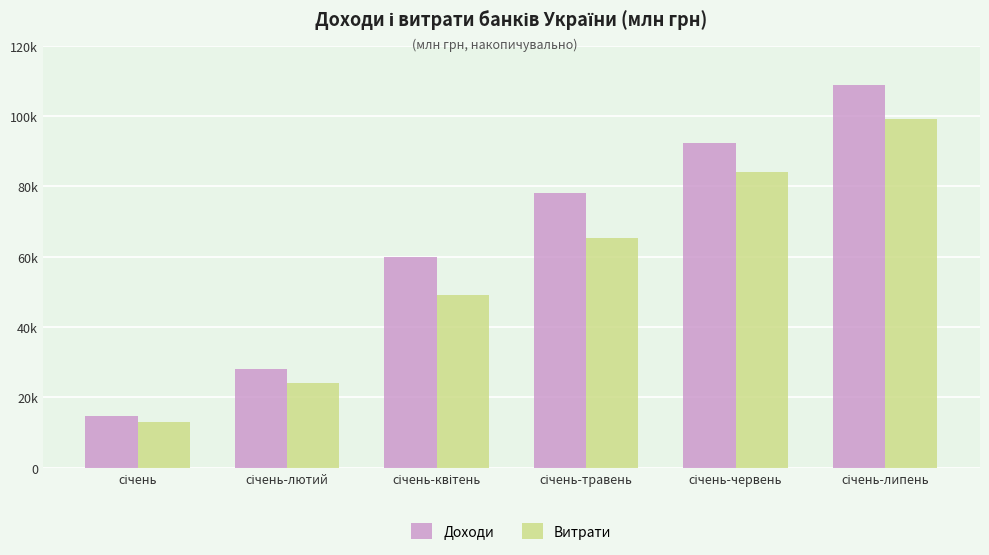

How many Доходи values are between 27982 and 92390?

4